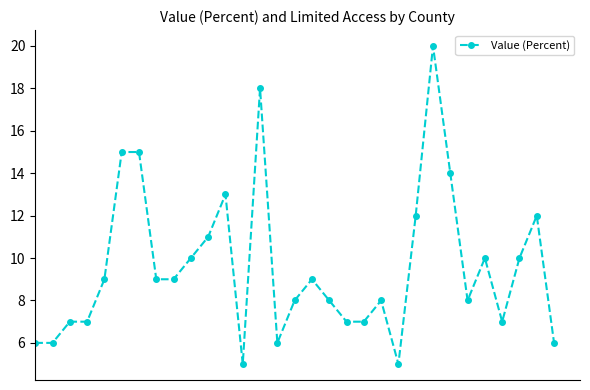

Reading left to right, transcribe all the data shown in this chart.

6	6	7	7	9	15	15	9	9	10	11	13	5	18	6	8	9	8	7	7	8	5	12	20	14	8	10	7	10	12	6